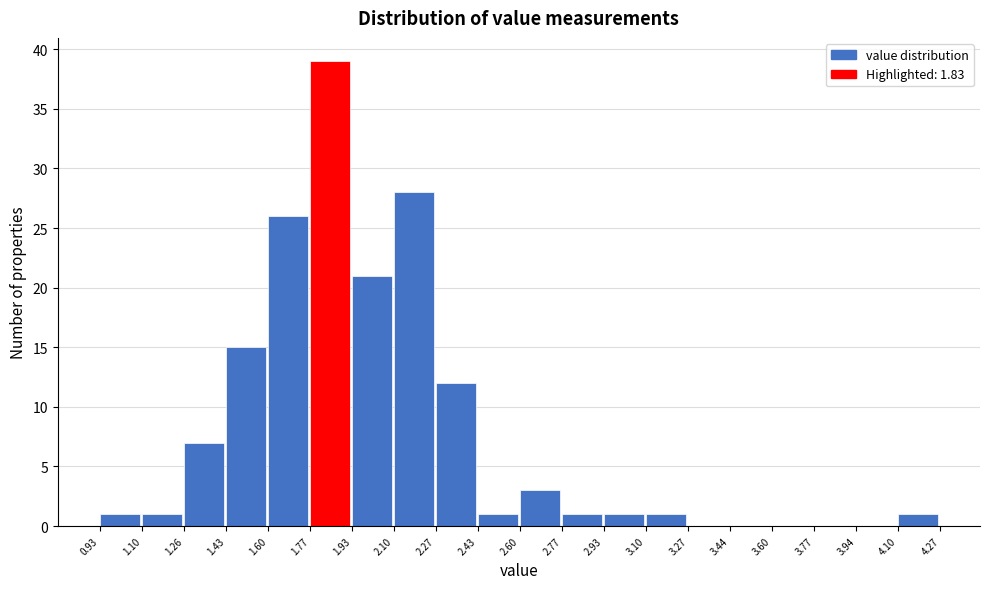

Which range on the x-axis has the tallest bar?

1.77 to 1.93